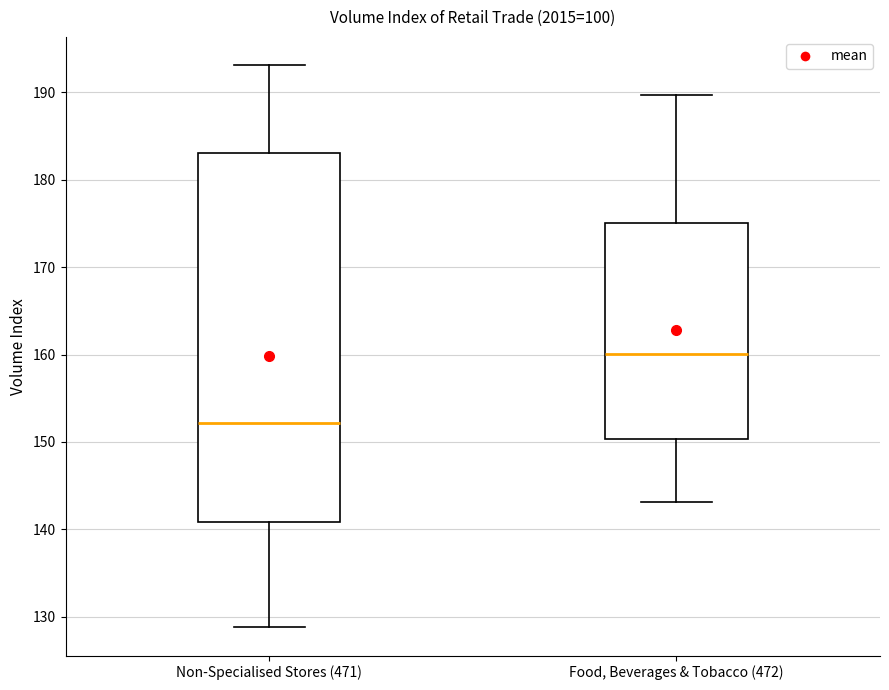

Reading left to right, transcribe this box plot: for each box, give where its median line is, the range the box spans, and where its two whiskers end, as read against the y-axis. The values are not printed on the chart, so give them approximately, as read against the axis.

Non-Specialised Stores (471): median 152, box 141 to 183, whiskers 129 to 193
Food, Beverages & Tobacco (472): median 160, box 150 to 175, whiskers 143 to 190